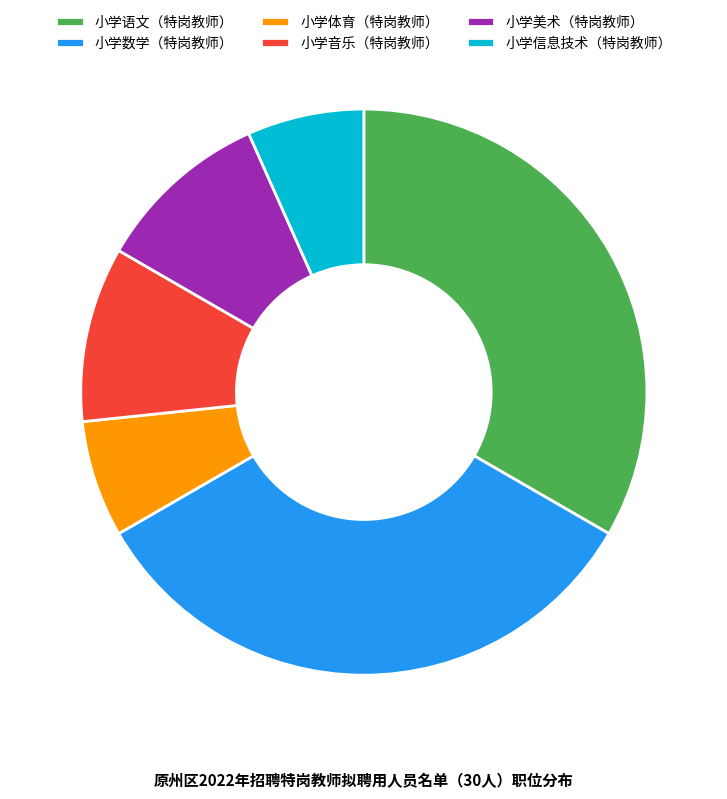

Is the sum of 小学音乐（特岗教师） and 小学语文（特岗教师） greater than half?

No